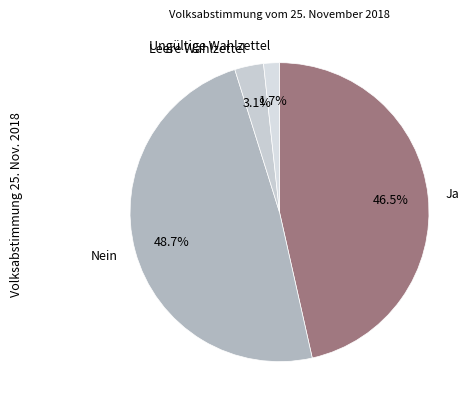

How much of the chart is everything except Nein?

51.3%